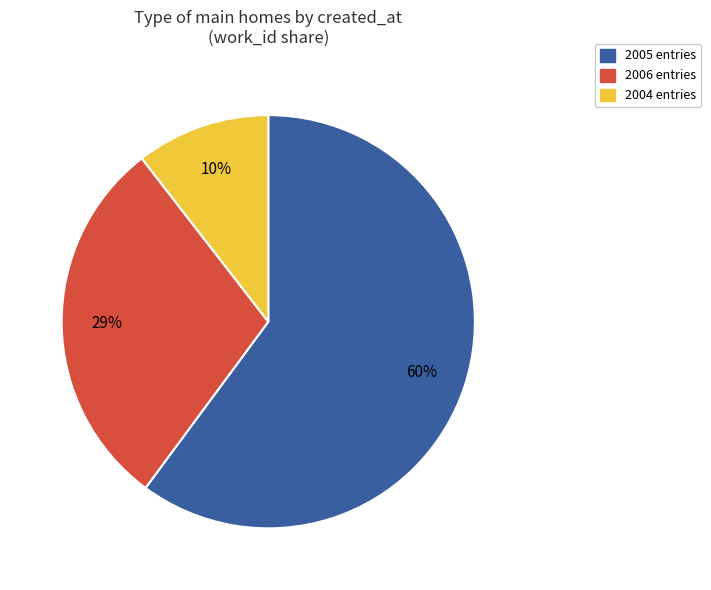

How many segments does this pie chart have?

3